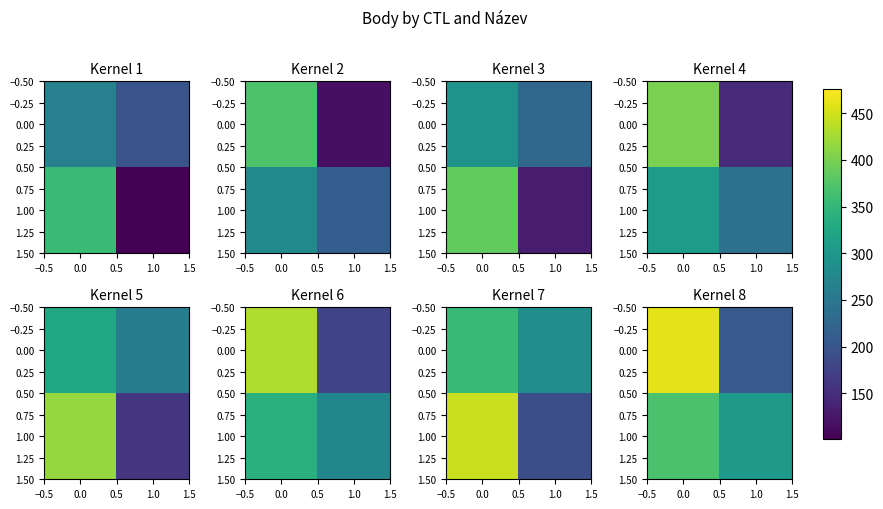

What is the difference between the highest and lowest values at 0.0?

92